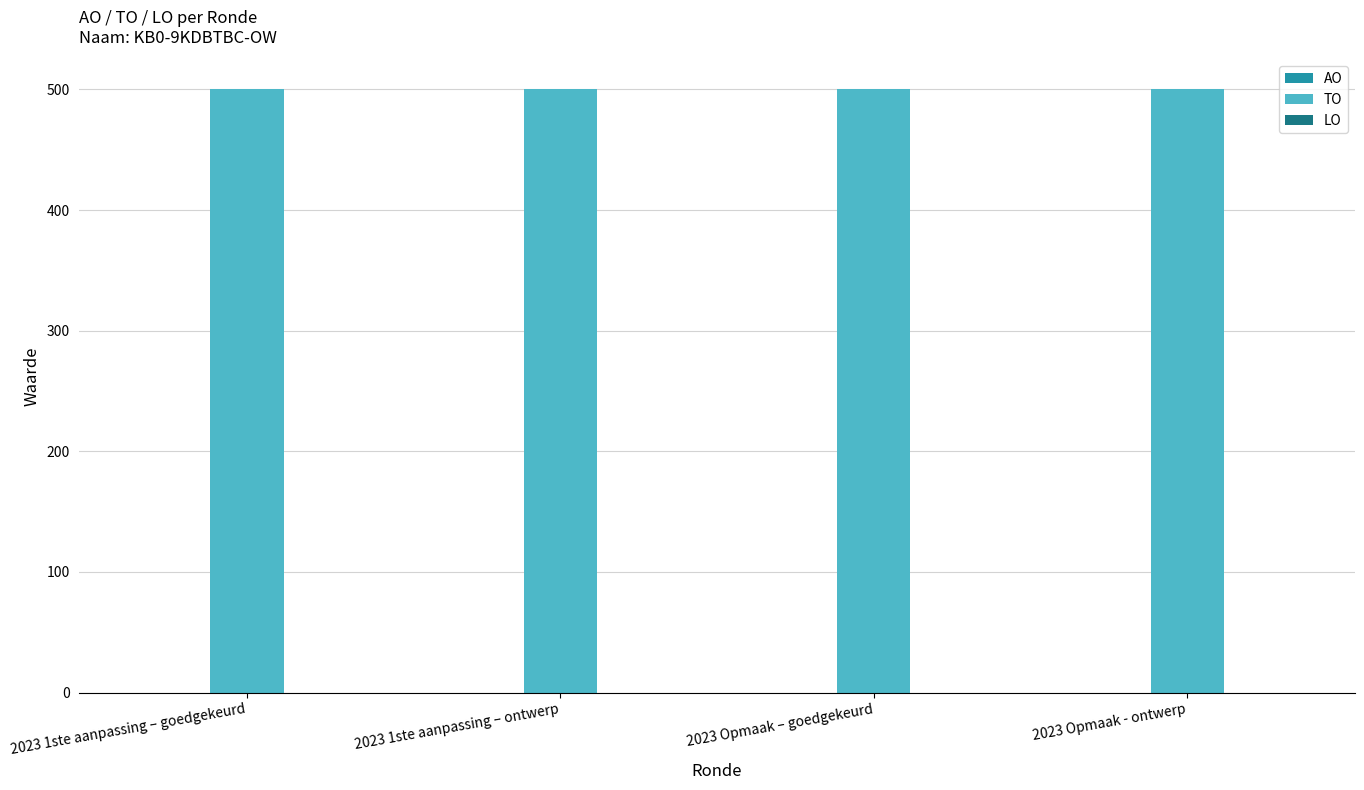

What is the label of the 1st bar from the right?

2023 Opmaak - ontwerp